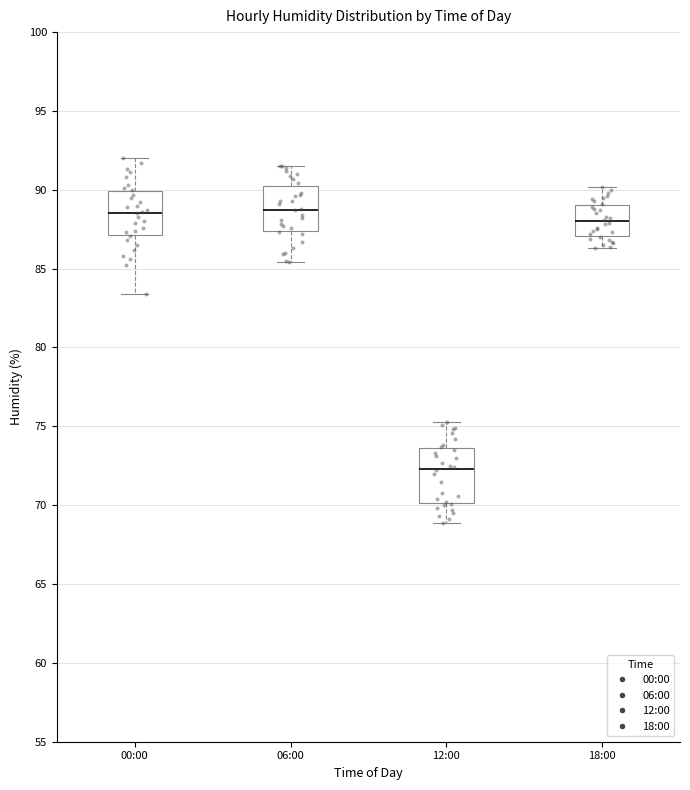

Reading left to right, transcribe this box plot: for each box, give where its median line is, the range the box spans, and where its two whiskers end, as read against the y-axis. The values are not printed on the chart, so give them approximately, as read against the axis.

00:00: median 88.5, box 87.0 to 90.0, whiskers 83.5 to 92.0
06:00: median 89.0, box 87.5 to 90.5, whiskers 85.5 to 91.5
12:00: median 72.5, box 70.0 to 73.5, whiskers 69.0 to 75.5
18:00: median 88.0, box 87.0 to 89.0, whiskers 86.5 to 90.0